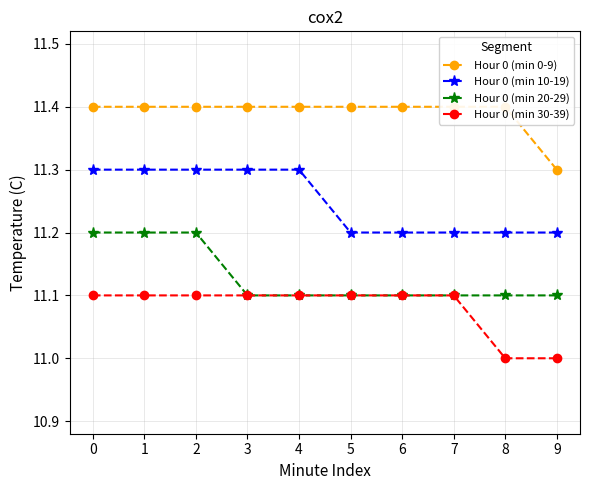

What is the average value of the Hour 0 (min 20-29) series?

11.1